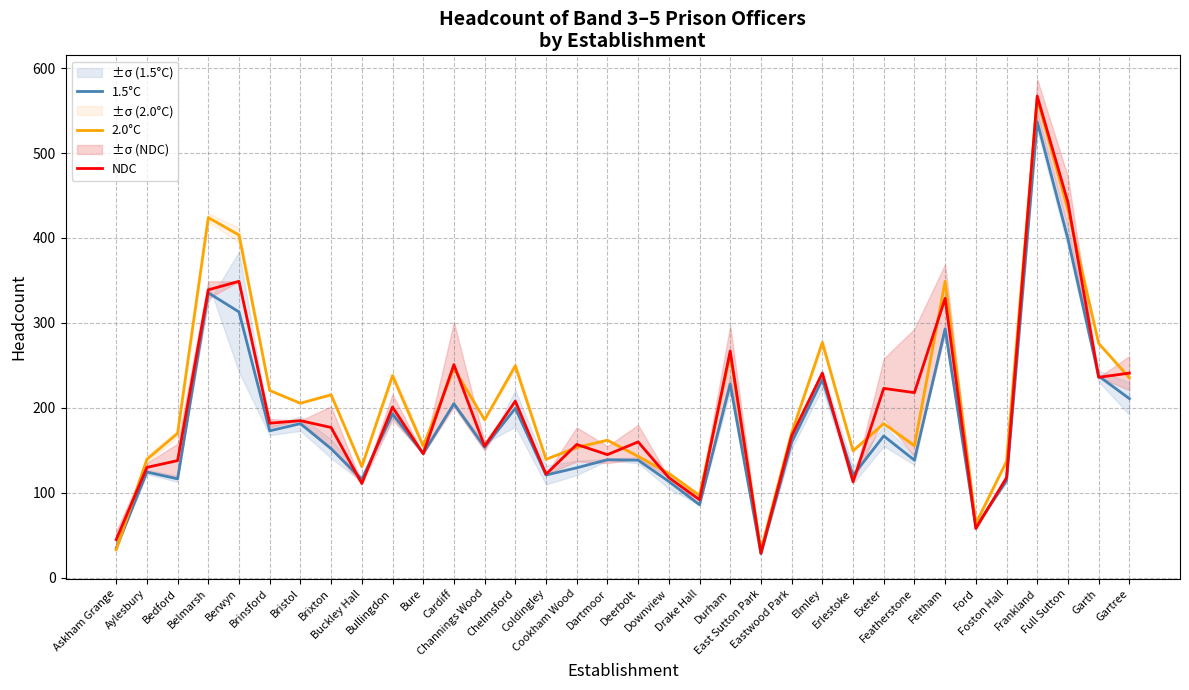

At how many categories does at least one series exceed 453?

1